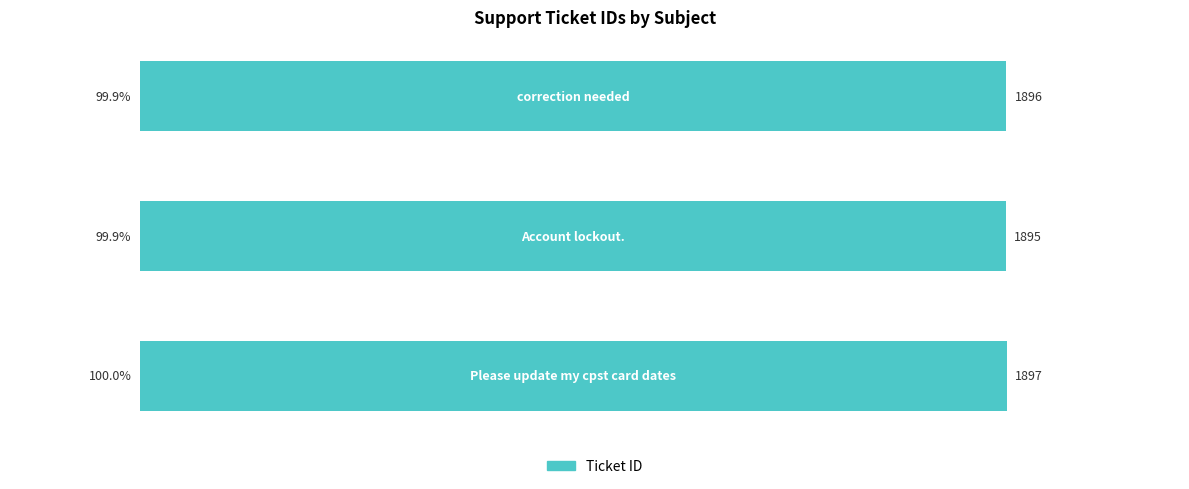

What is the maximum value shown in the chart?

100.0